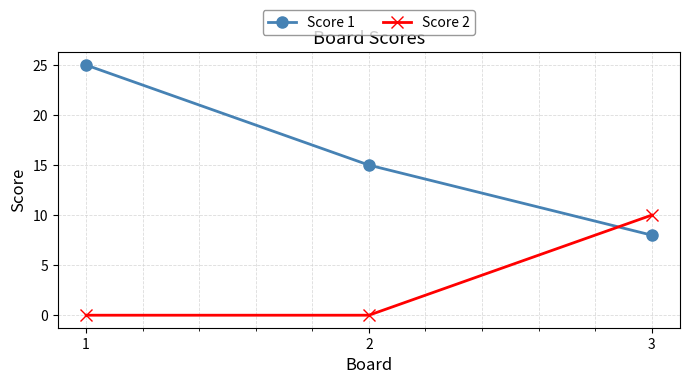

How many distinct data groups are displayed?

2